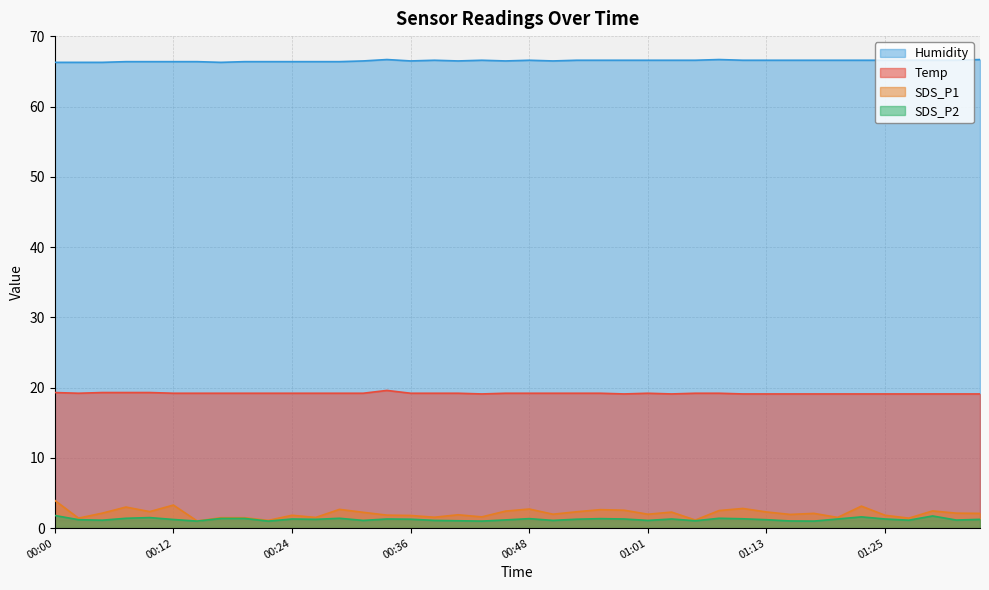

True or false: SDS_P2 and Temp intersect in this chart.

False